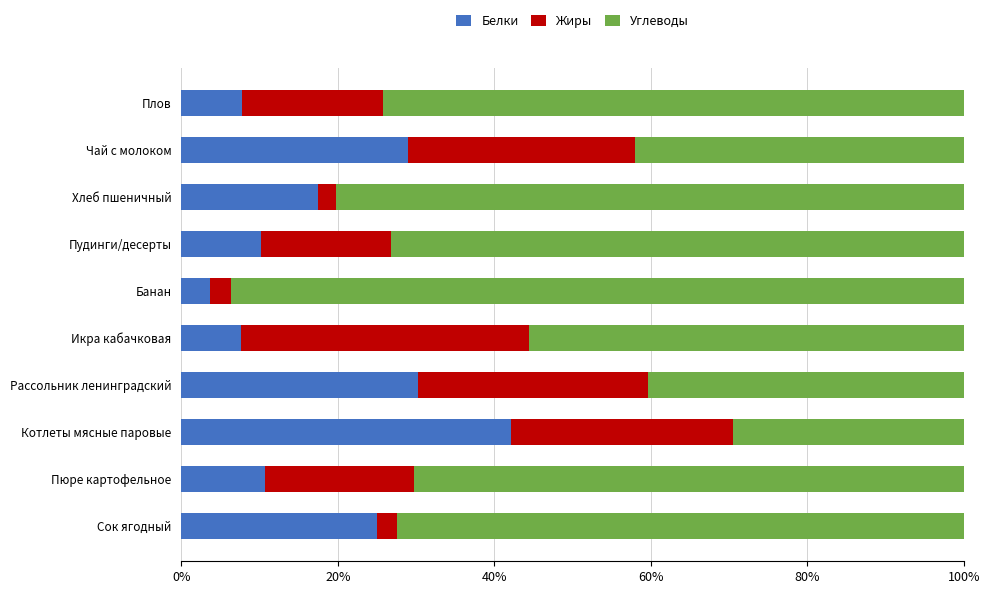

Read the Белки value at Чай с молоком.

29.0